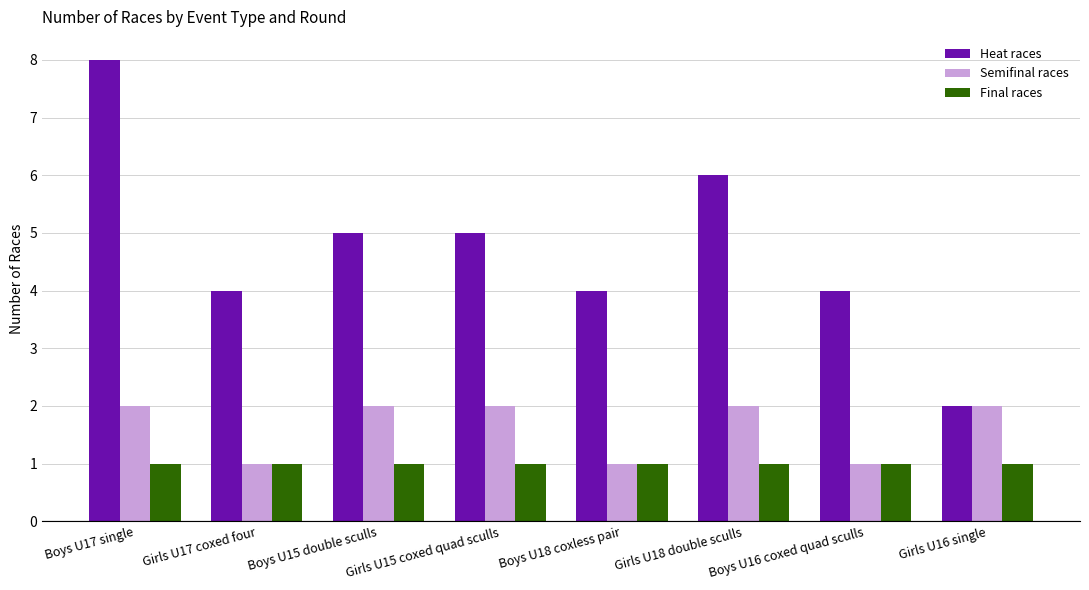

What is the highest value of the Heat races series?

8